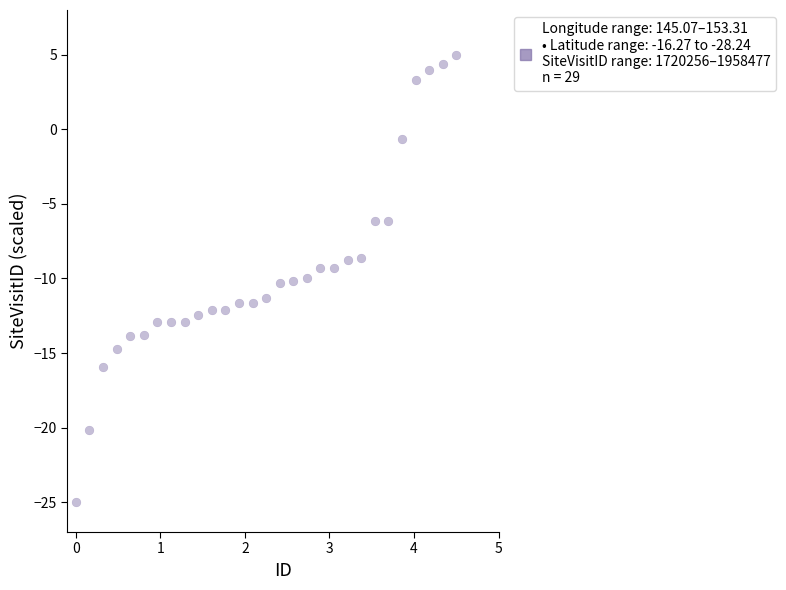

What is the range of X values (max minus min)?

4.5